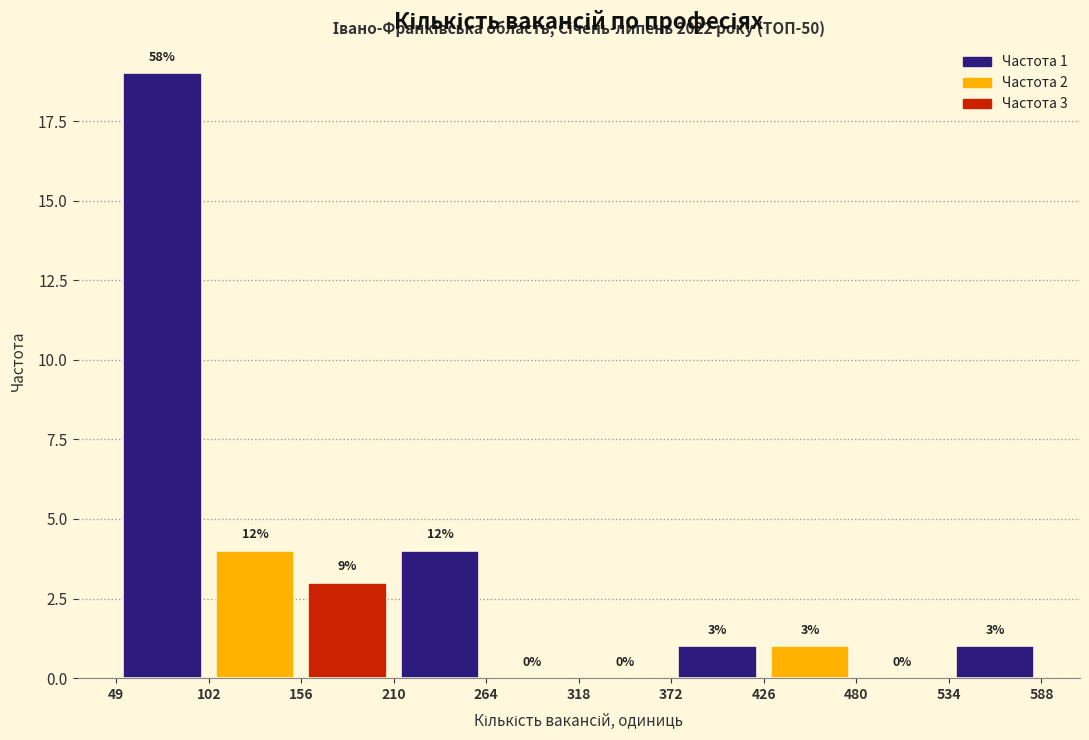

Over which range of the x-axis is the bar tallest?

49 to 102